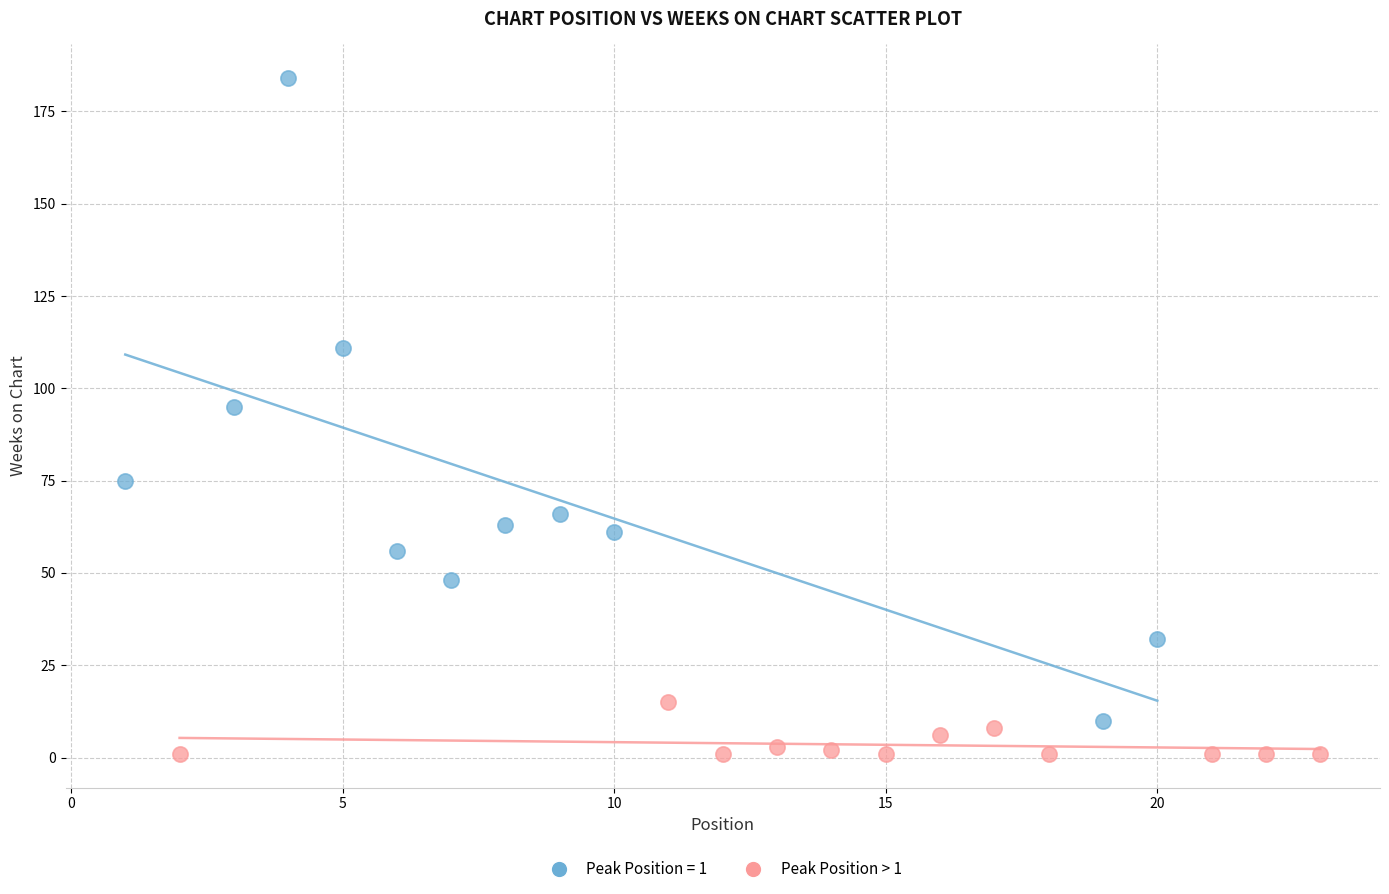

Which series reaches the maximum Y coordinate?

Peak Position = 1